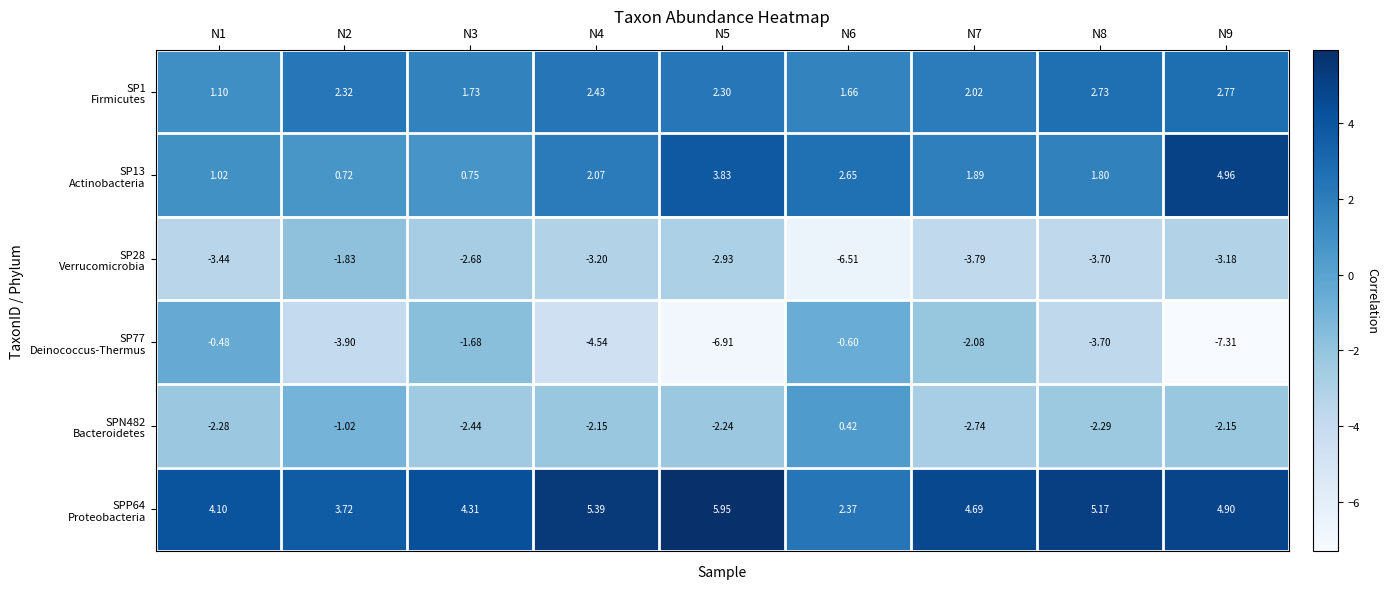

How many categories are shown in the chart?

9